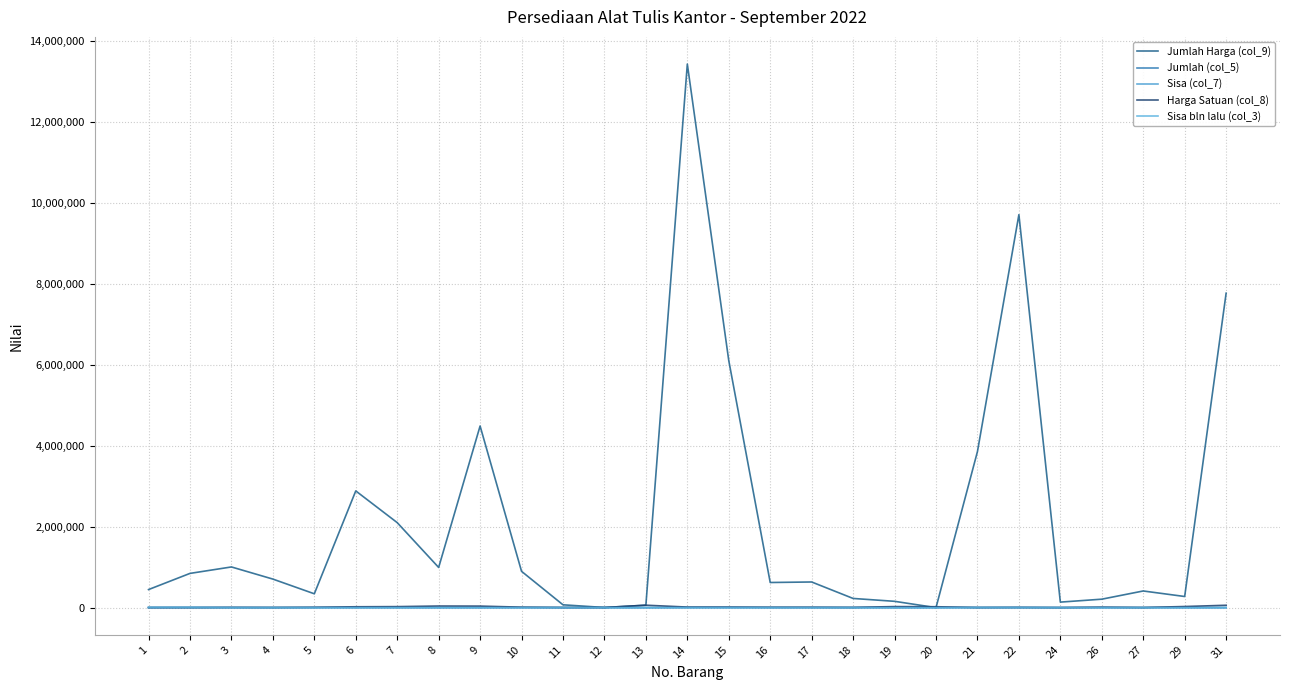

Reading right to left, what are all the values shown in this chart?

Jumlah Harga (col_9): 31=7767200	29=275000	27=411400	26=208800	24=136400	22=9707100	21=3855000	20=0	19=156000	18=226800	17=633600	16=620800	15=6102100	14=13427400	13=60000	12=3500	11=69700	10=896800	9=4486300	8=992500	7=2100000	6=2883200	5=342000	4=705200	3=1005000	2=845640	1=446250
Jumlah (col_5): 31=247	29=10	27=151	26=19	24=70	22=1736	21=1681	20=15	19=8	18=48	17=64	16=74	15=605	14=1030	13=4	12=4	11=168	10=80	9=131	8=47	7=95	6=143	5=55	4=168	3=150	2=4290	1=3875
Sisa (col_7): 31=133	29=10	27=121	26=18	24=62	22=1703	21=1285	20=0	19=6	18=36	17=64	16=64	15=439	14=966	13=1	12=1	11=17	10=76	9=119	8=25	7=84	6=136	5=38	4=164	3=150	2=3480	1=2550
Harga Satuan (col_8): 31=58400	29=27500	27=3400	26=11600	24=2200	22=5700	21=3000	20=22200	19=26000	18=6300	17=9900	16=9700	15=13900	14=13900	13=60000	12=3500	11=4100	10=11800	9=37700	8=39700	7=25000	6=21200	5=9000	4=4300	3=6700	2=243	1=175
Sisa bln lalu (col_3): 31=247	29=10	27=151	26=19	24=70	22=1736	21=1681	20=15	19=8	18=48	17=64	16=74	15=605	14=1030	13=4	12=4	11=168	10=80	9=131	8=47	7=95	6=143	5=55	4=168	3=150	2=4290	1=3875